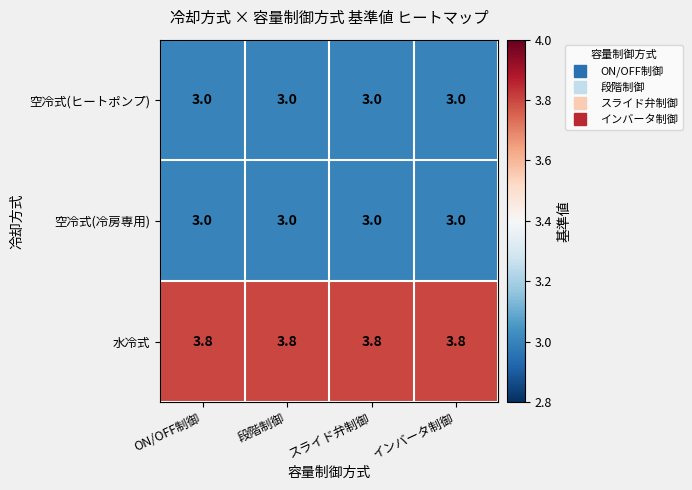

The value of 空冷式(冷房専用) at インバータ制御 is 3.0. True or false?

True